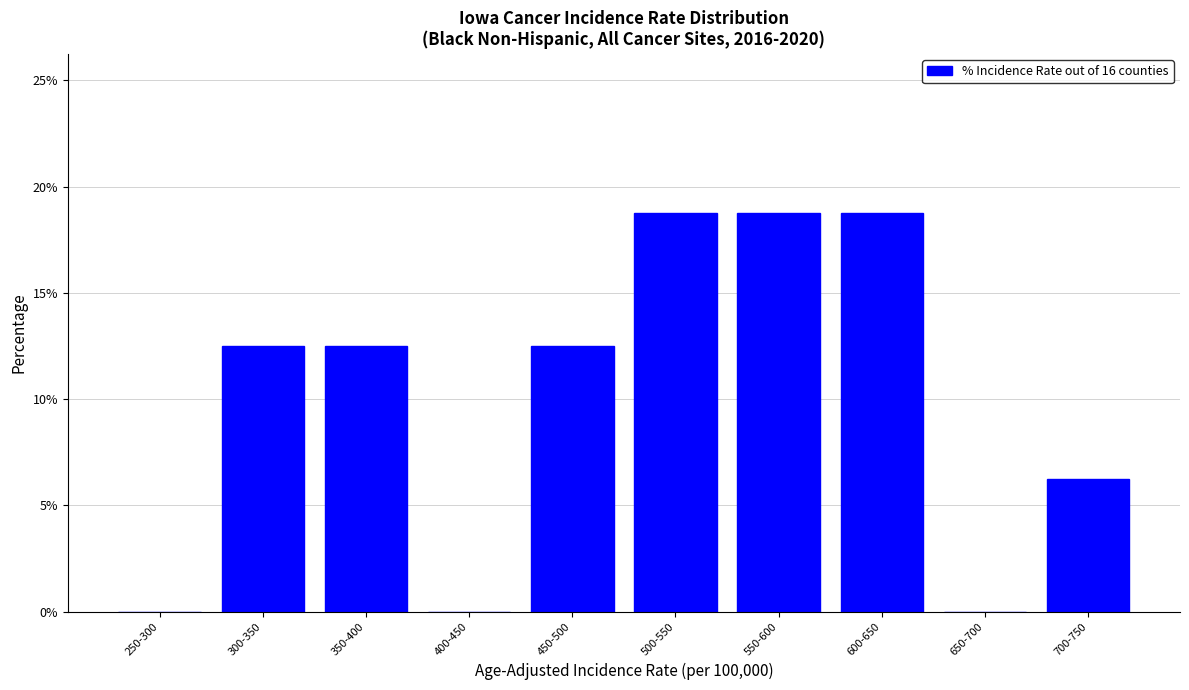

What is the sum of the values at 250-300 and 350-400?

12.5